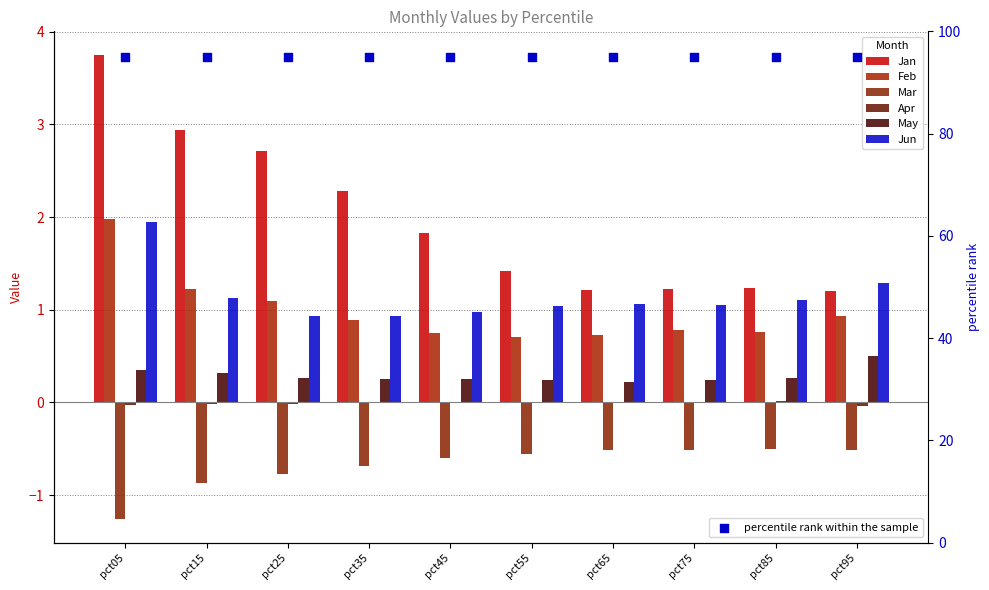

Which series has the widest spread of Y values?

Jan